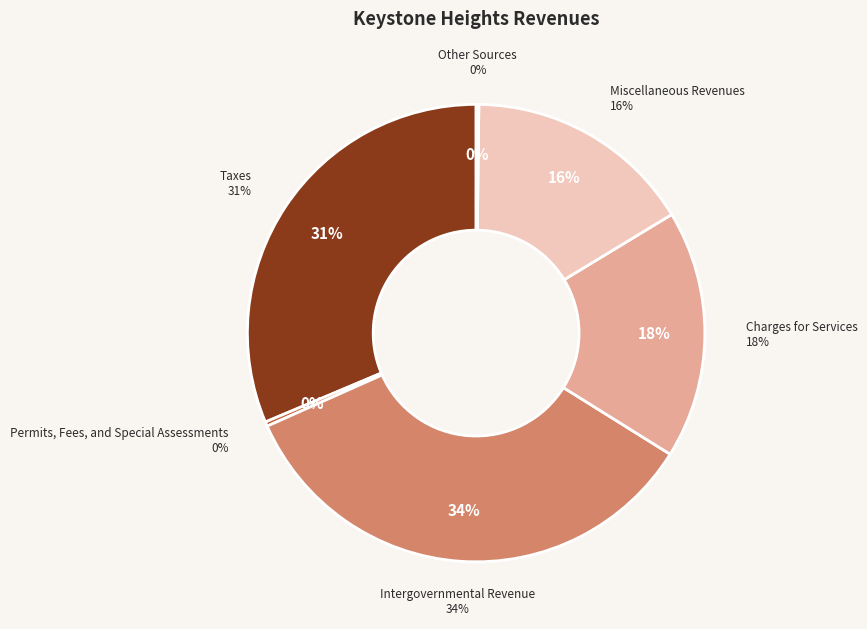

What percentage is the Intergovernmental Revenue slice, to the nearest percent?

34%